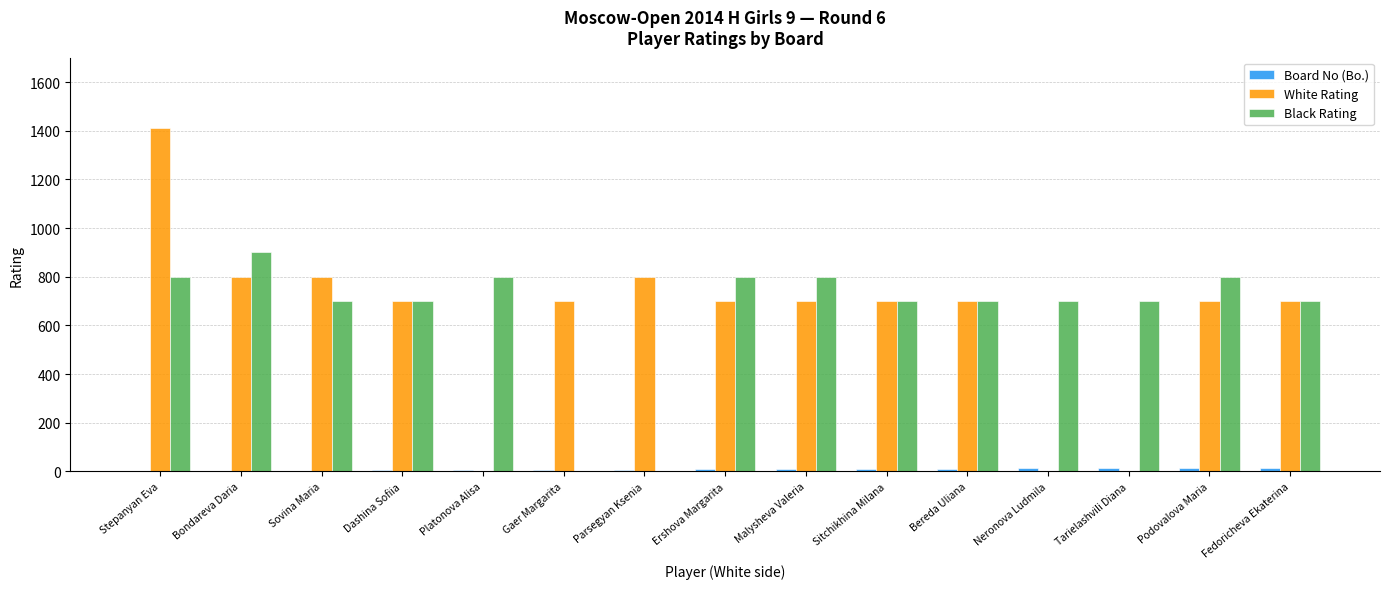

The value of White Rating at Stepanyan Eva is 507. True or false?

False